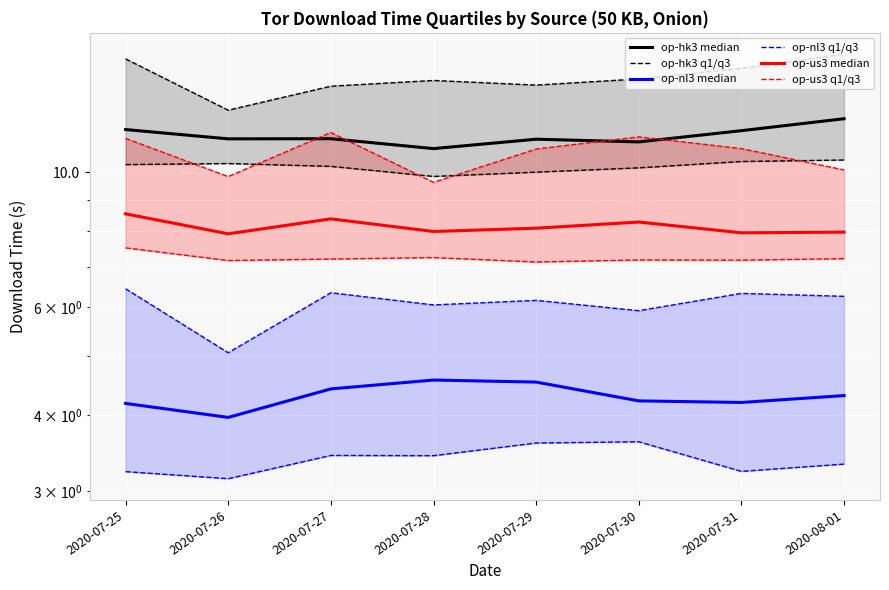

Is the value of op-nl3 median at 2020-07-25 greater than the value of op-hk3 median at 2020-07-31?

No